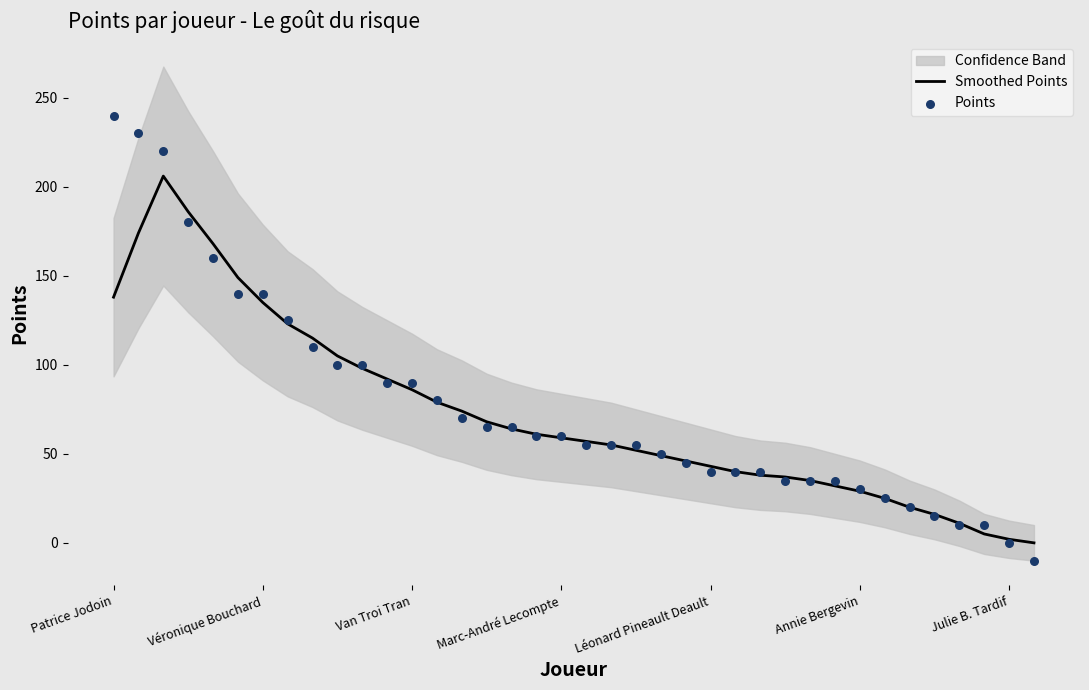

At how many categories does at least one series exceed -2?

38